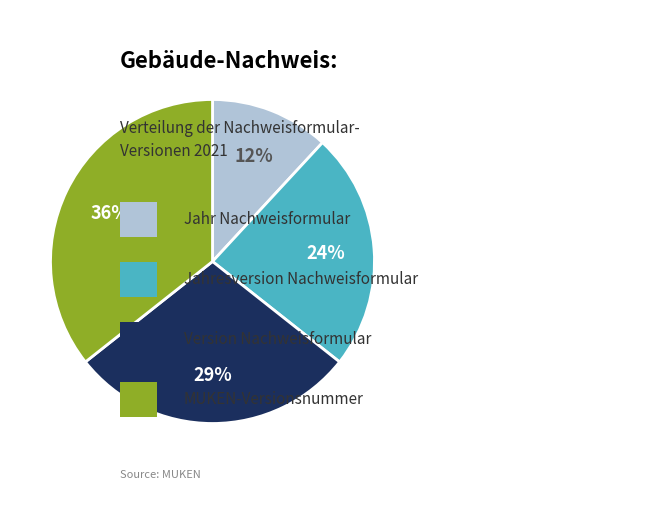

Does any single category account for the majority?

No